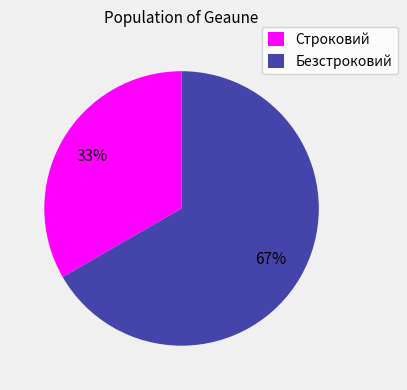

Rank the categories by value from lowest to highest.

Строковий, Безстроковий